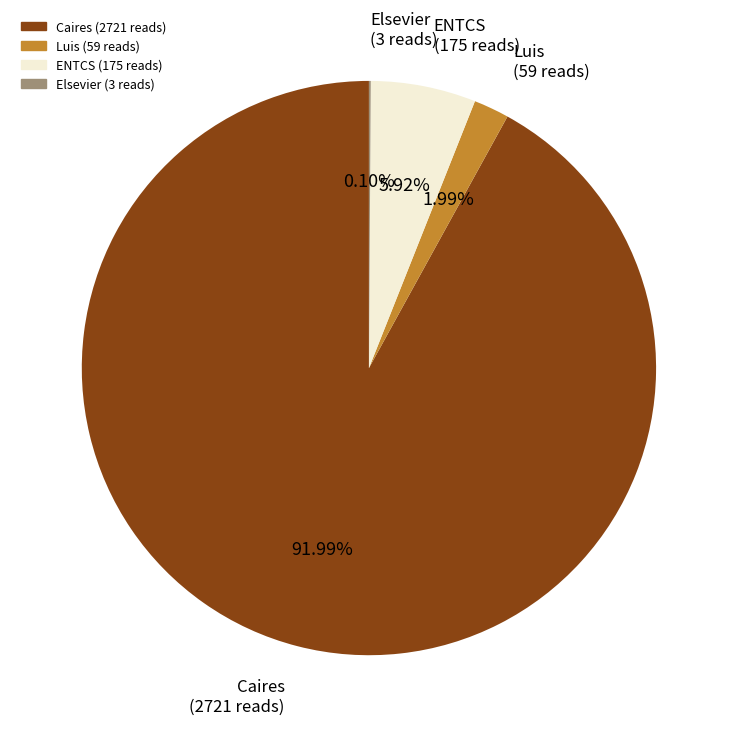

Which slice represents more than half of the pie?

Caires (2721 reads)